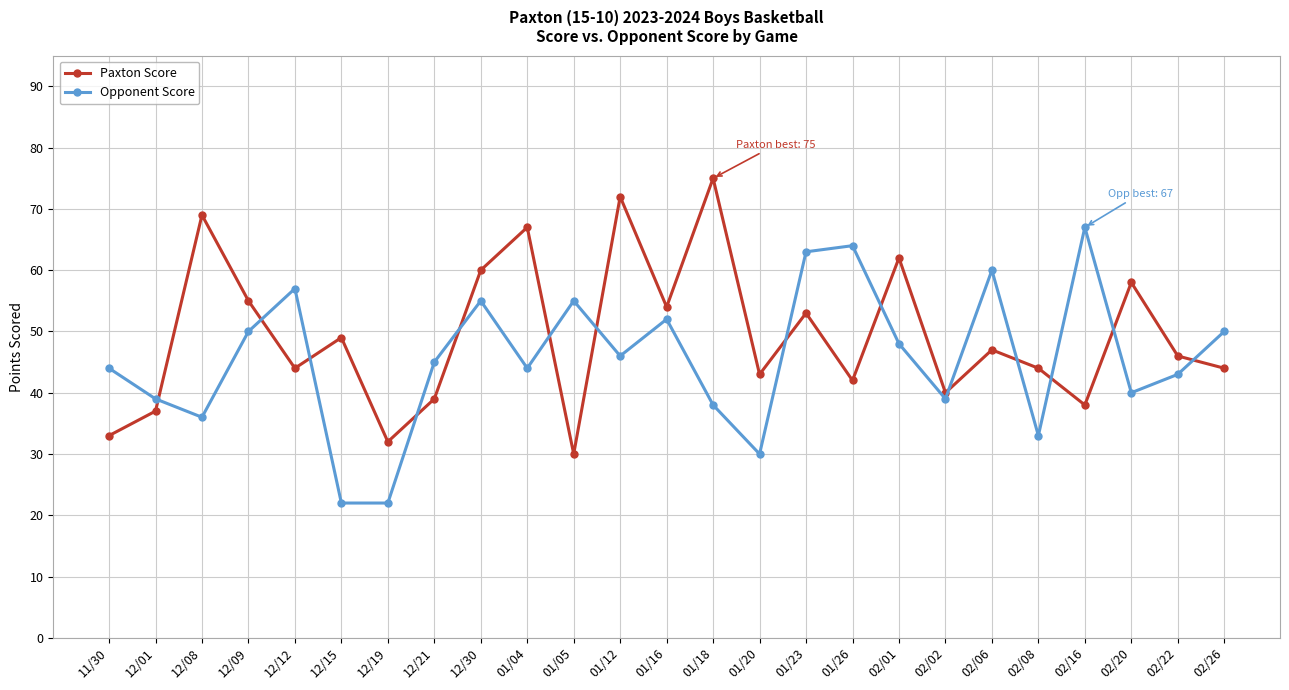

At which category does Opponent Score reach its first local valley?

12/08